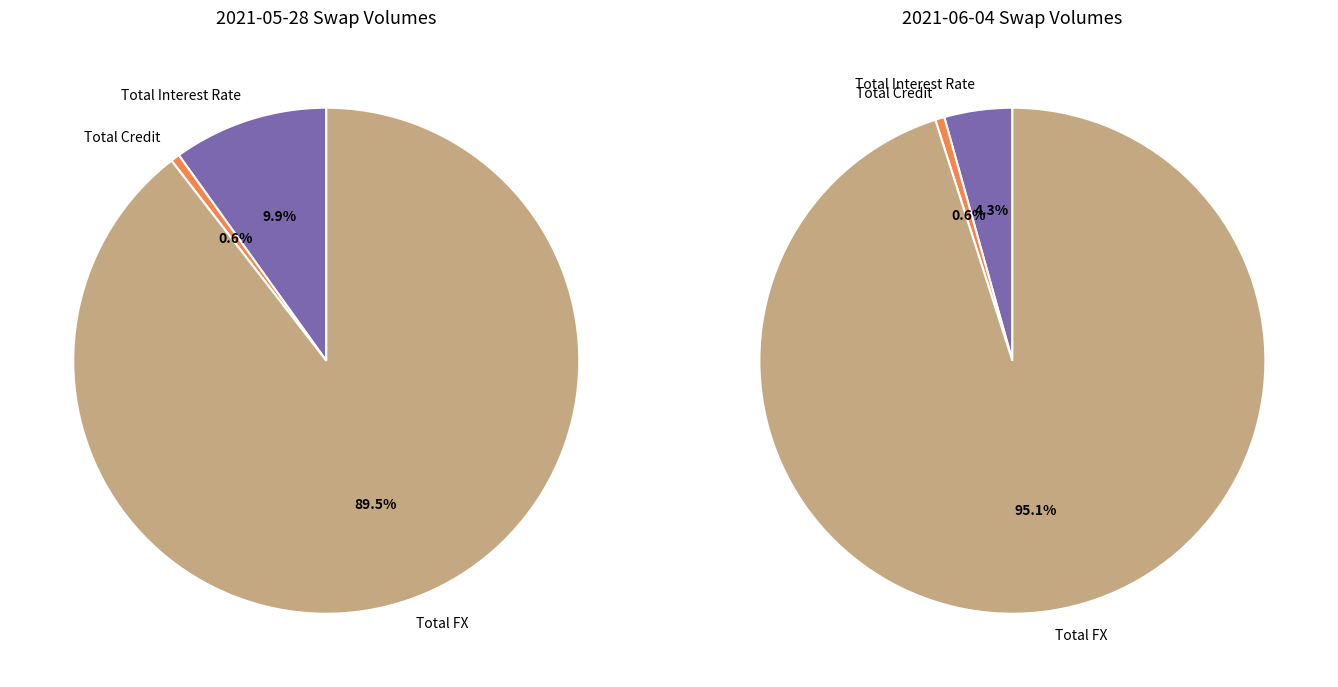

Combined, do Total Interest Rate and Total FX account for over 50%?

Yes